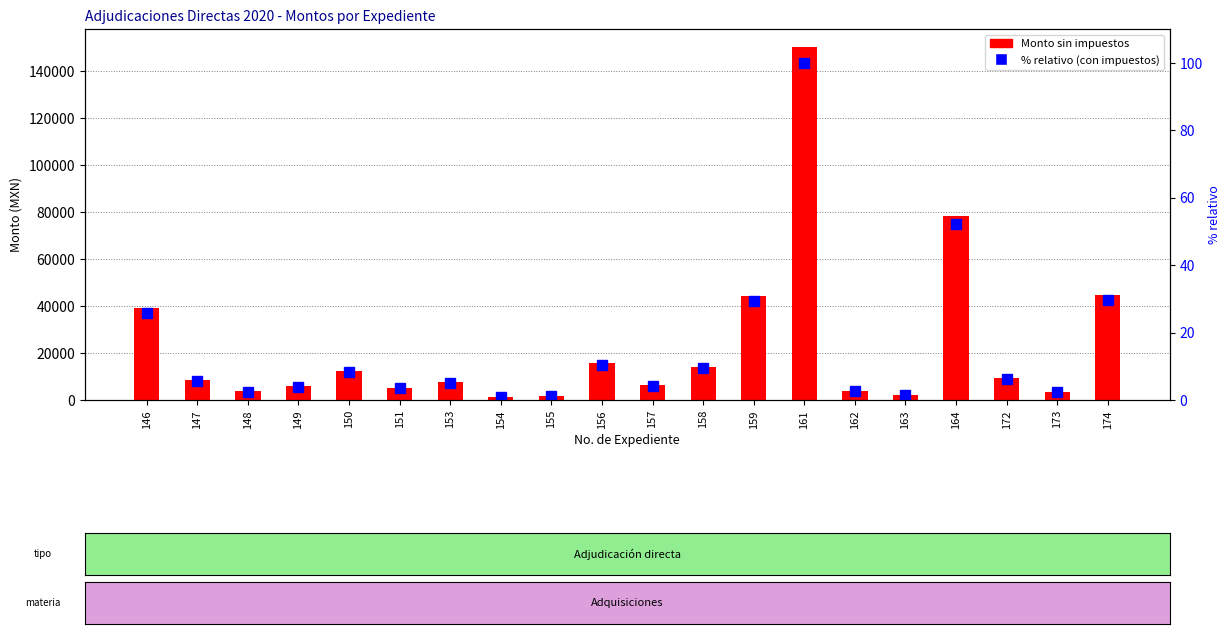

What is the approximate value of Monto sin impuestos at 155?

1597.2